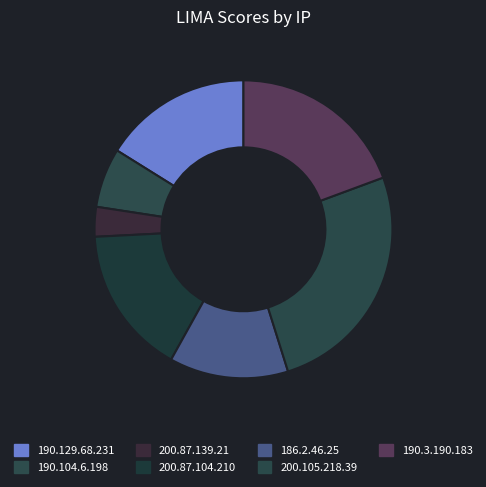

Does 200.87.104.210 represent more than half of the total?

No